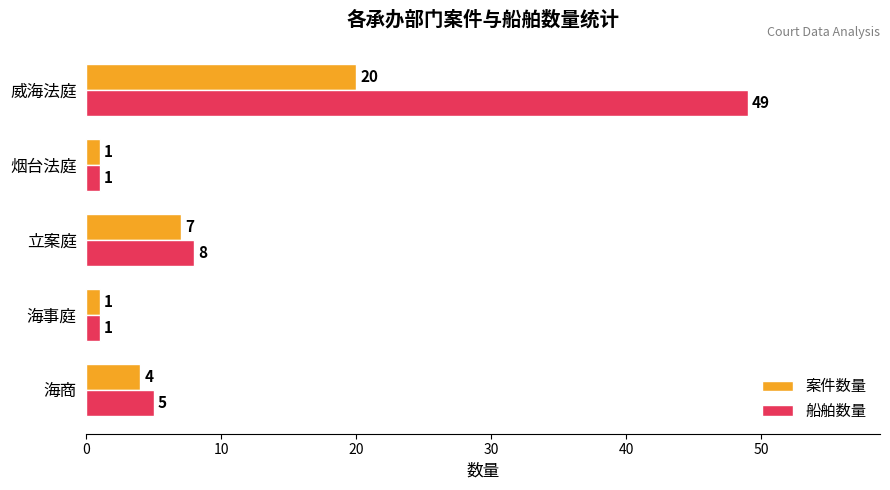

What is the sum of all 案件数量 values?

33